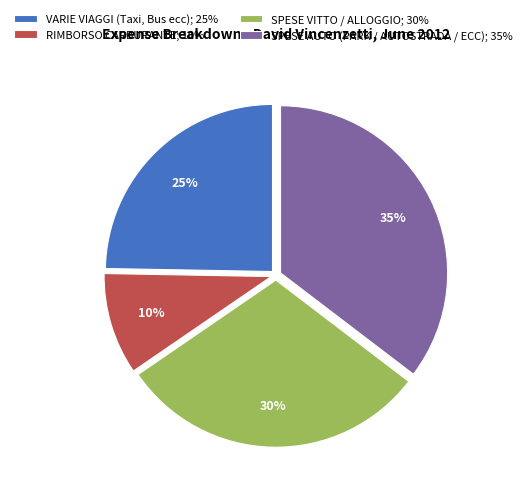

Rank the categories by value from lowest to highest.

RIMBORSO CARBURANTE; 10%, VARIE VIAGGI (Taxi, Bus ecc); 25%, SPESE VITTO / ALLOGGIO; 30%, SPESE AUTO (PARK / AUTOSTRADA / ECC); 35%